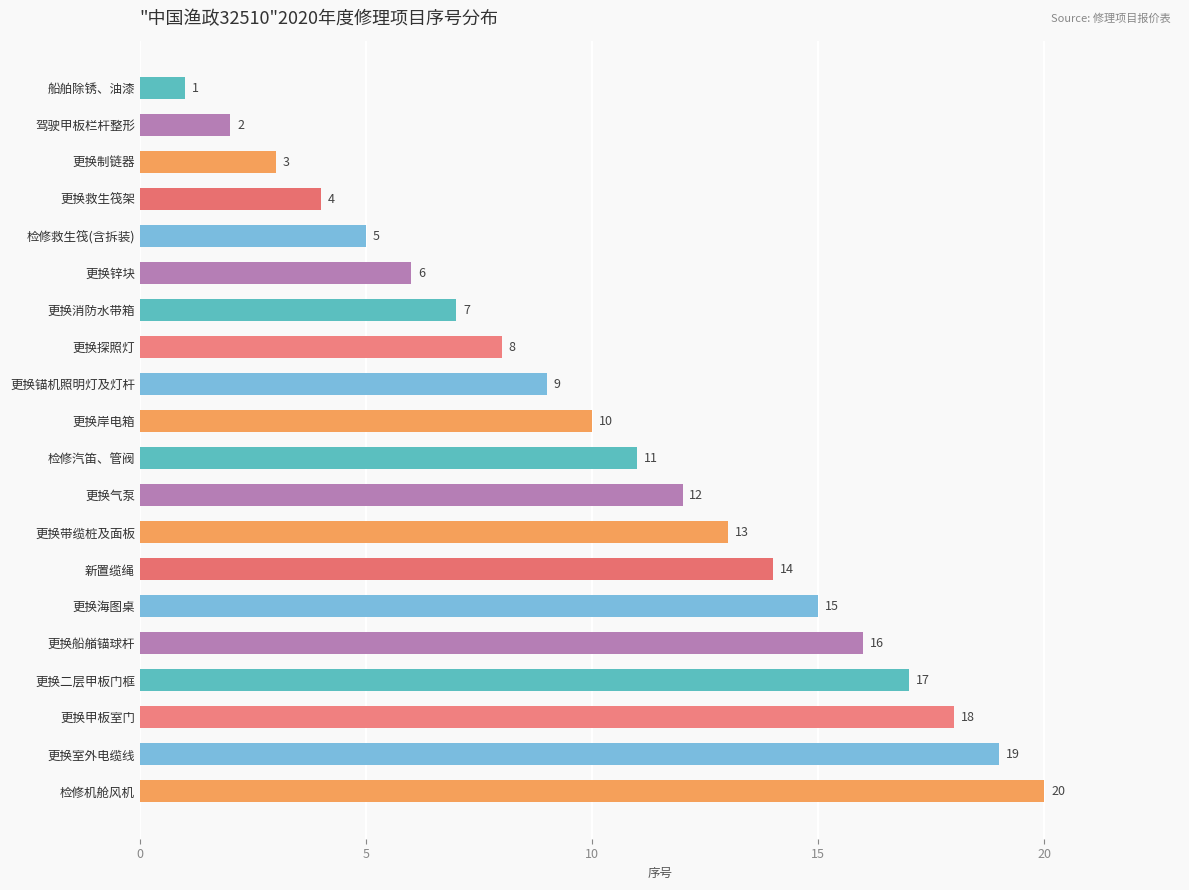

List the labels in order of value, largest first.

检修机舱风机, 更换室外电缆线, 更换甲板室门, 更换二层甲板门框, 更换船艏锚球杆, 更换海图桌, 新置缆绳, 更换带缆桩及面板, 更换气泵, 检修汽笛、管阀, 更换岸电箱, 更换锚机照明灯及灯杆, 更换探照灯, 更换消防水带箱, 更换锌块, 检修救生筏(含拆装), 更换救生筏架, 更换制链器, 驾驶甲板栏杆整形, 船舶除锈、油漆